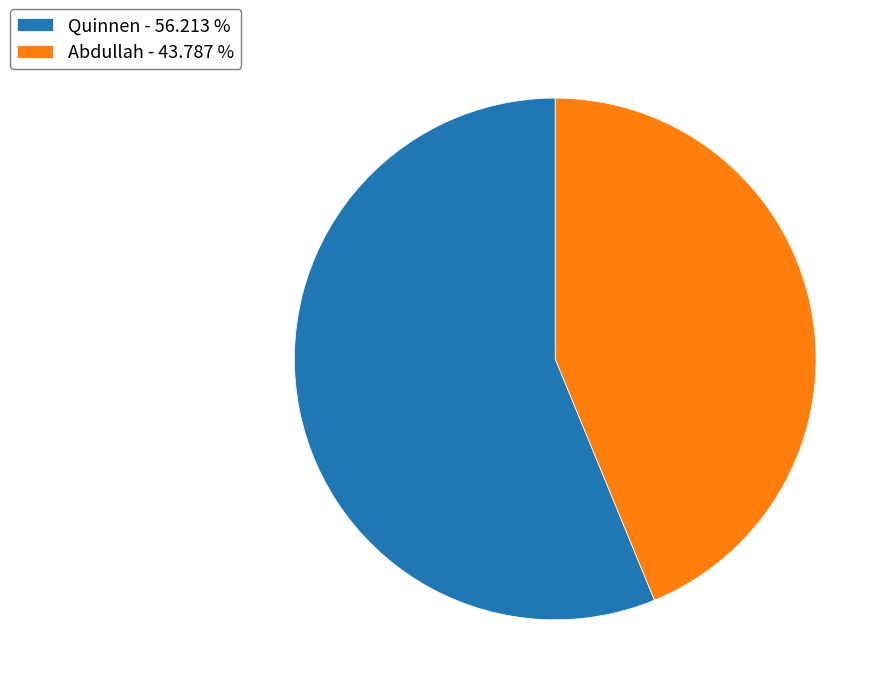

What is the largest slice in the pie chart?

Quinnen